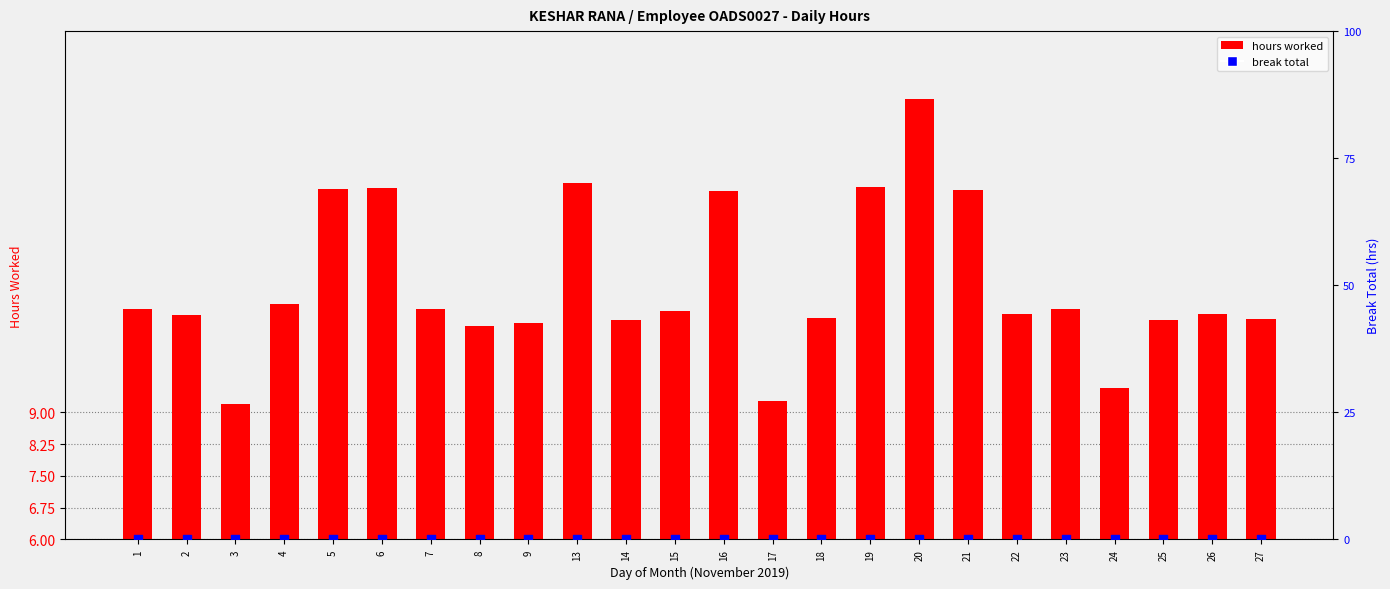

Which series has the widest spread of Y values?

hours worked